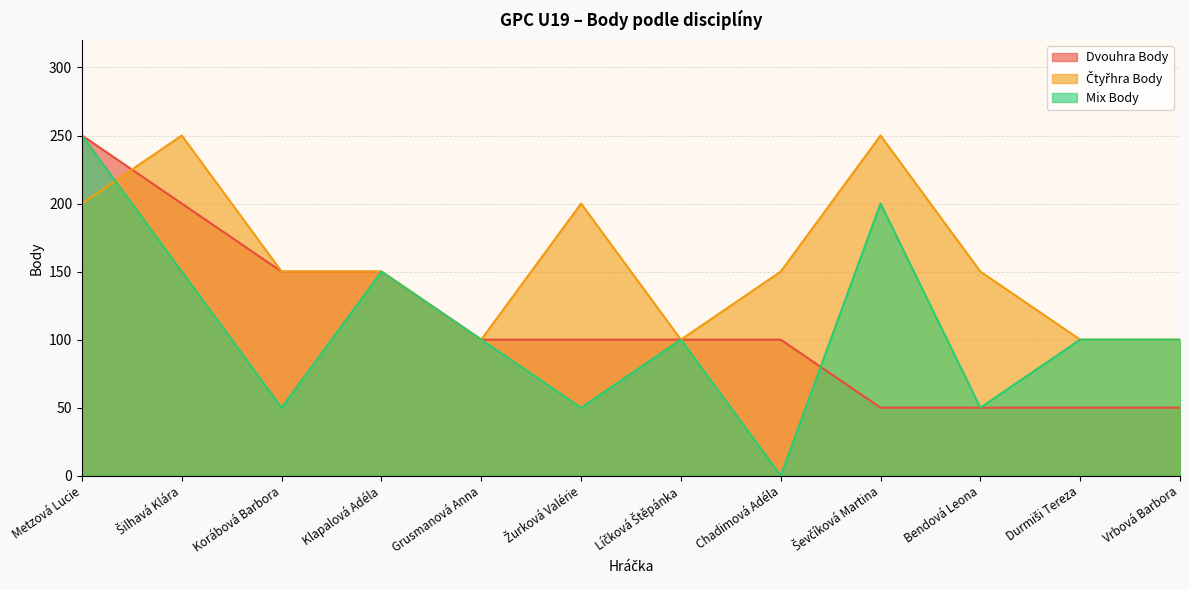

Reading right to left, what are all the values shown in this chart?

Dvouhra Body: 50	50	50	50	100	100	100	100	150	150	200	250
Čtyřhra Body: 100	100	150	250	150	100	200	100	150	150	250	200
Mix Body: 100	100	50	200	0	100	50	100	150	50	150	250